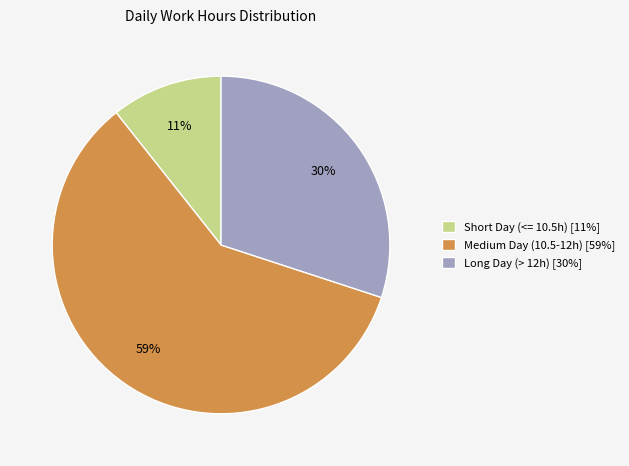

The Short Day (<= 10.5h) [11%] slice represents 20% of the pie. True or false?

False